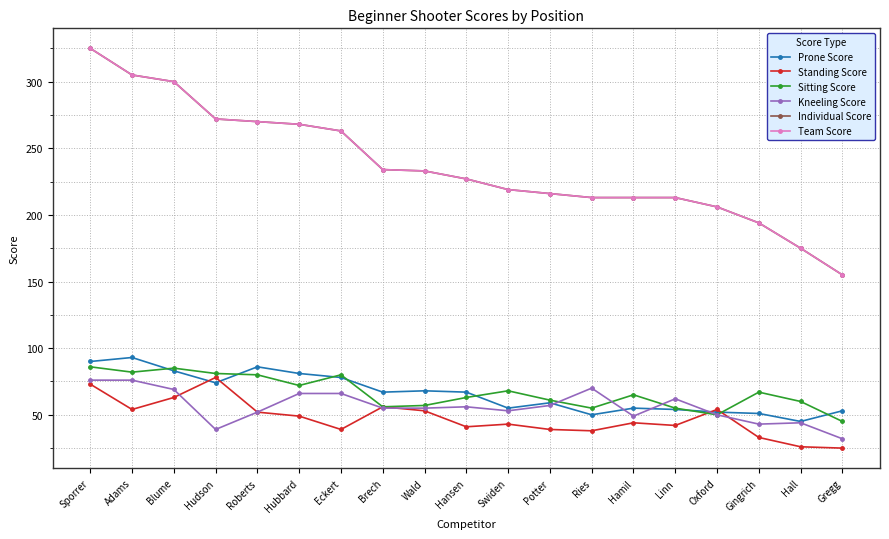

List the labels in order of Standing Score value, largest first.

Hudson, Sporrer, Blume, Brech, Adams, Oxford, Wald, Roberts, Hubbard, Hamil, Swiden, Linn, Hansen, Eckert, Potter, Ries, Gingrich, Hall, Gregg